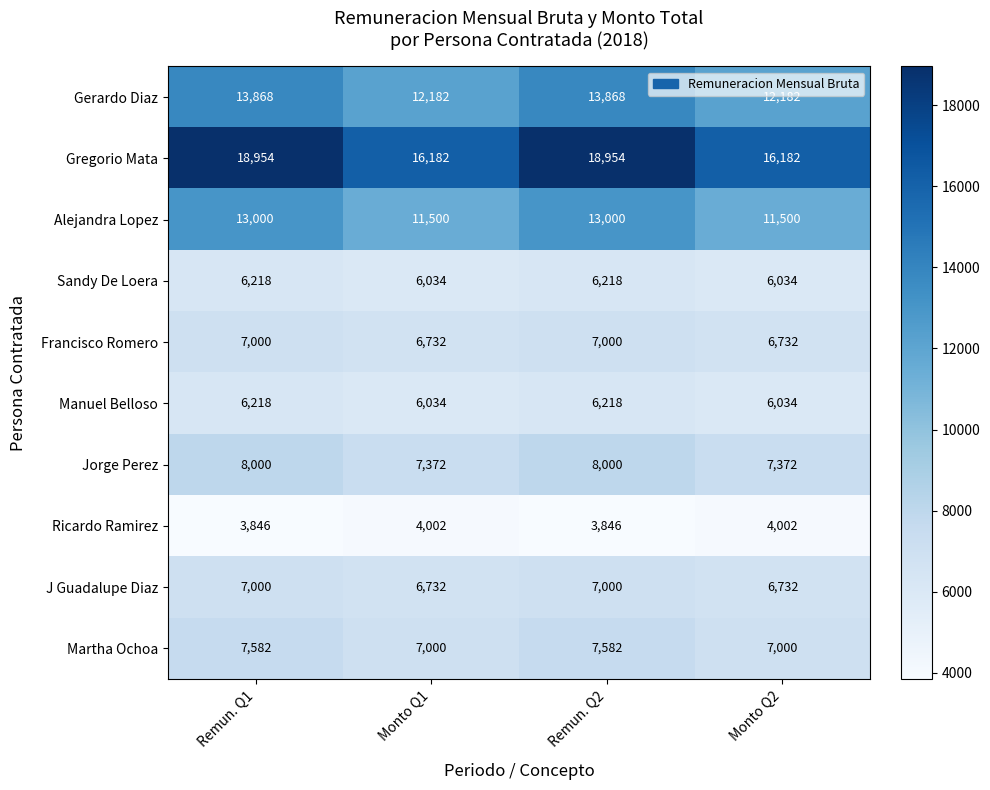

Between Remun. Q1 and Monto Q2, which series saw the biggest shift?

Gregorio Mata